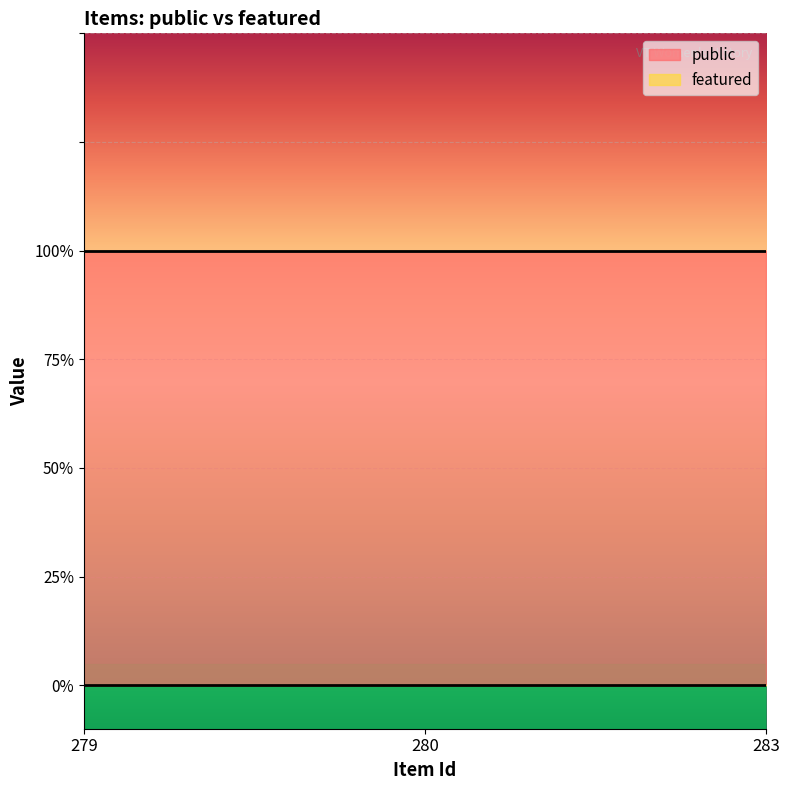

What is the value of the public point at the 2nd from the left?

1